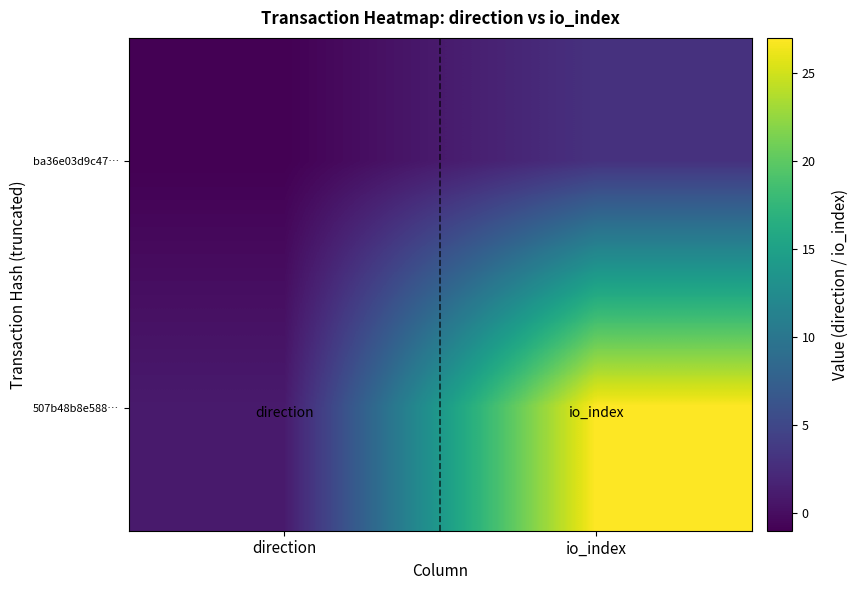

Reading left to right, list all the values displayed in this chart.

ba36e03d9c47…: direction=-1	io_index=3
507b48b8e588…: direction=1	io_index=27